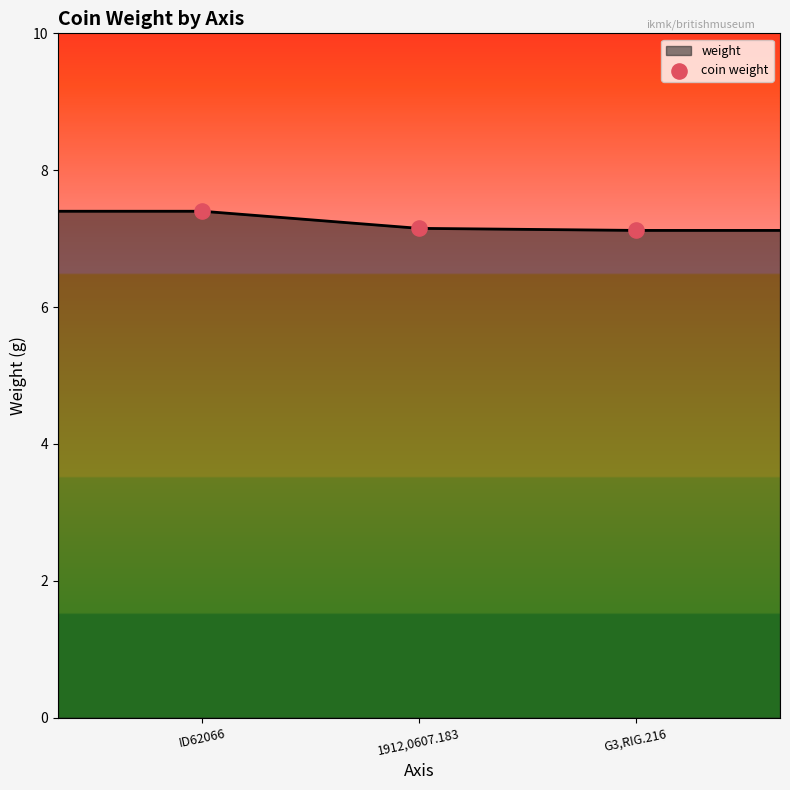

How many values are between 7 and 8?

5